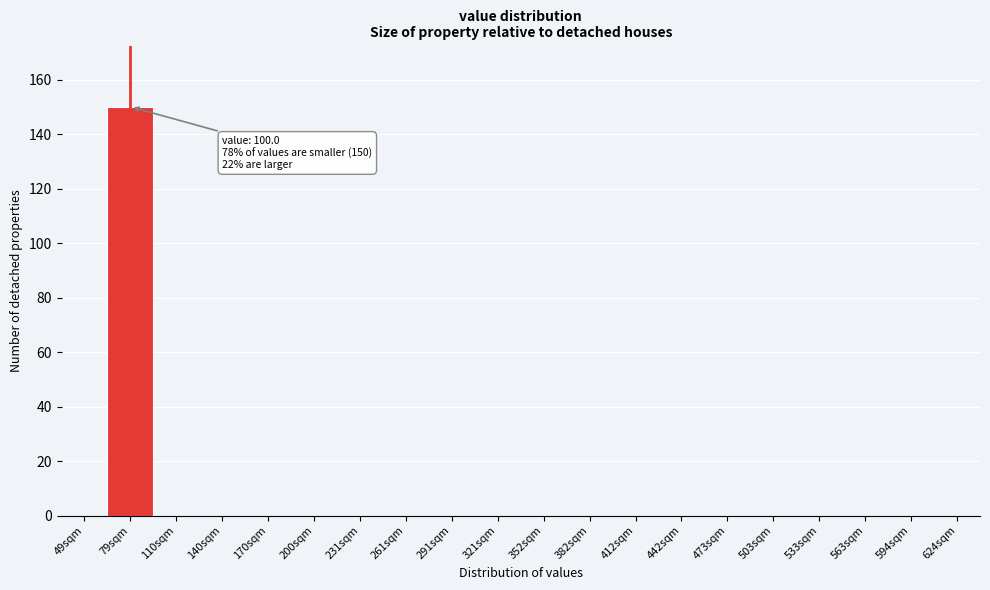

Reading left to right, transcribe all the data shown in this chart.

49sqm=0	79sqm=150	110sqm=0	140sqm=0	170sqm=0	200sqm=0	231sqm=0	261sqm=0	291sqm=0	321sqm=0	352sqm=0	382sqm=0	412sqm=0	442sqm=0	473sqm=0	503sqm=0	533sqm=0	563sqm=0	594sqm=0	624sqm=0